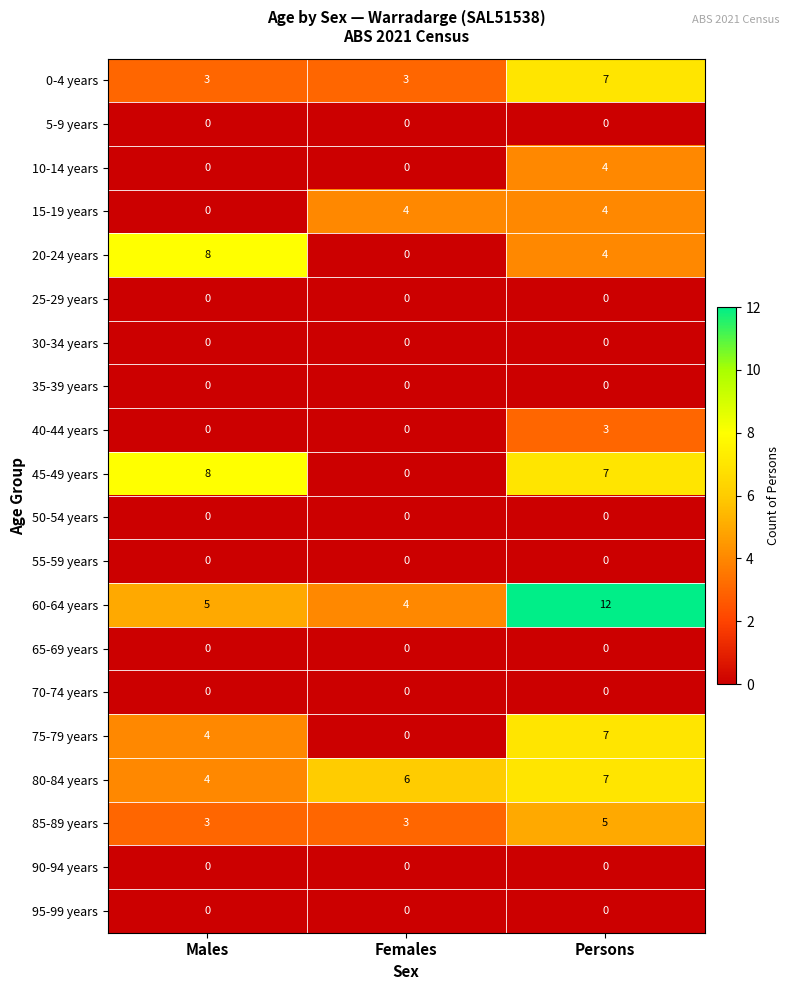

The value of 45-49 years at Males is 8. True or false?

True